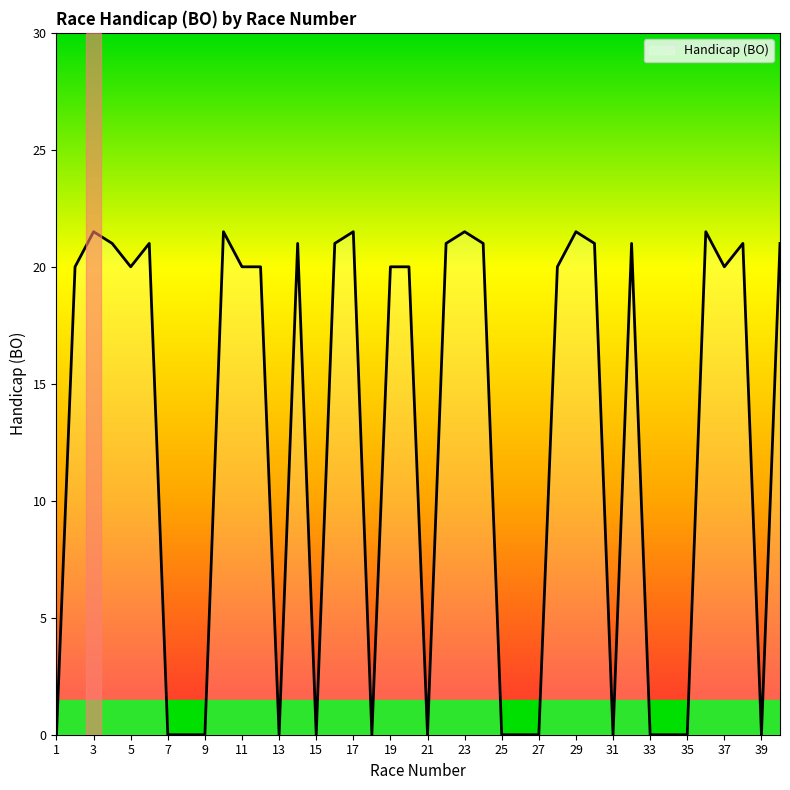

What is the difference between the maximum and minimum values?

21.5